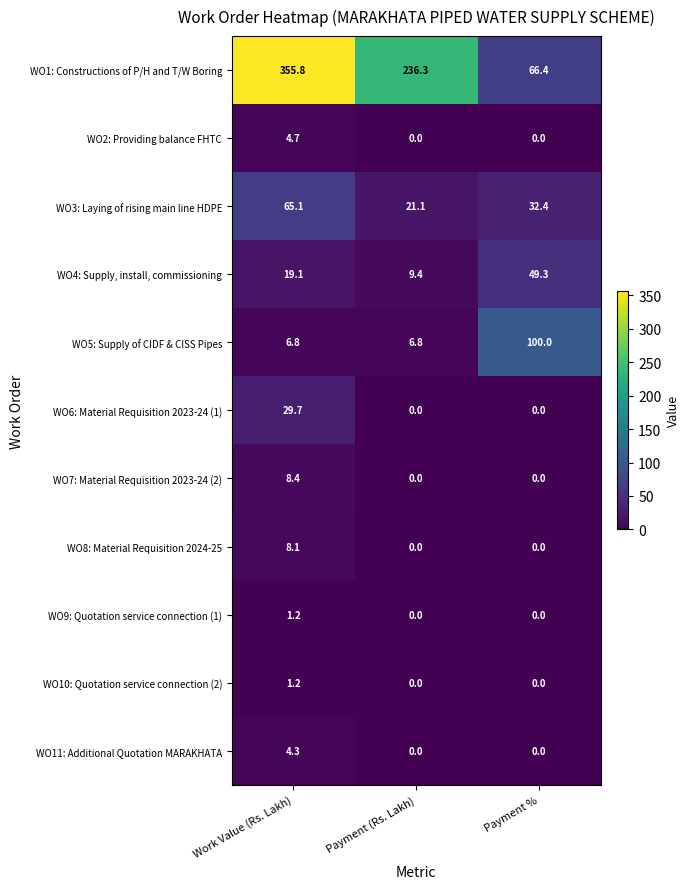

The WO11: Additional Quotation MARAKHATA series shows 0.0 at Payment (Rs. Lakh). True or false?

True